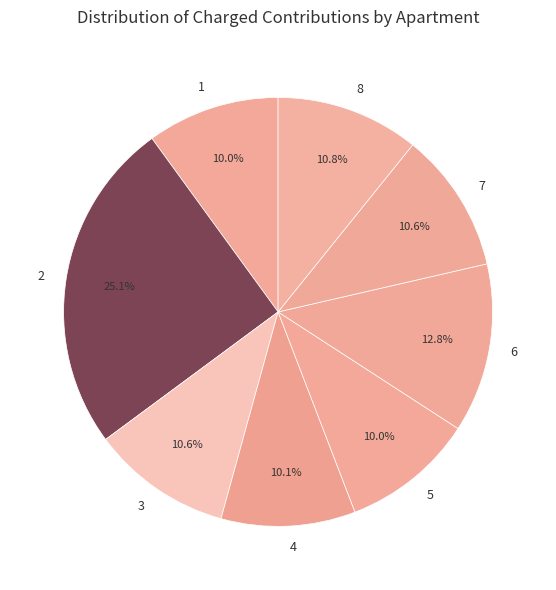

Count the number of slices in the pie.

8